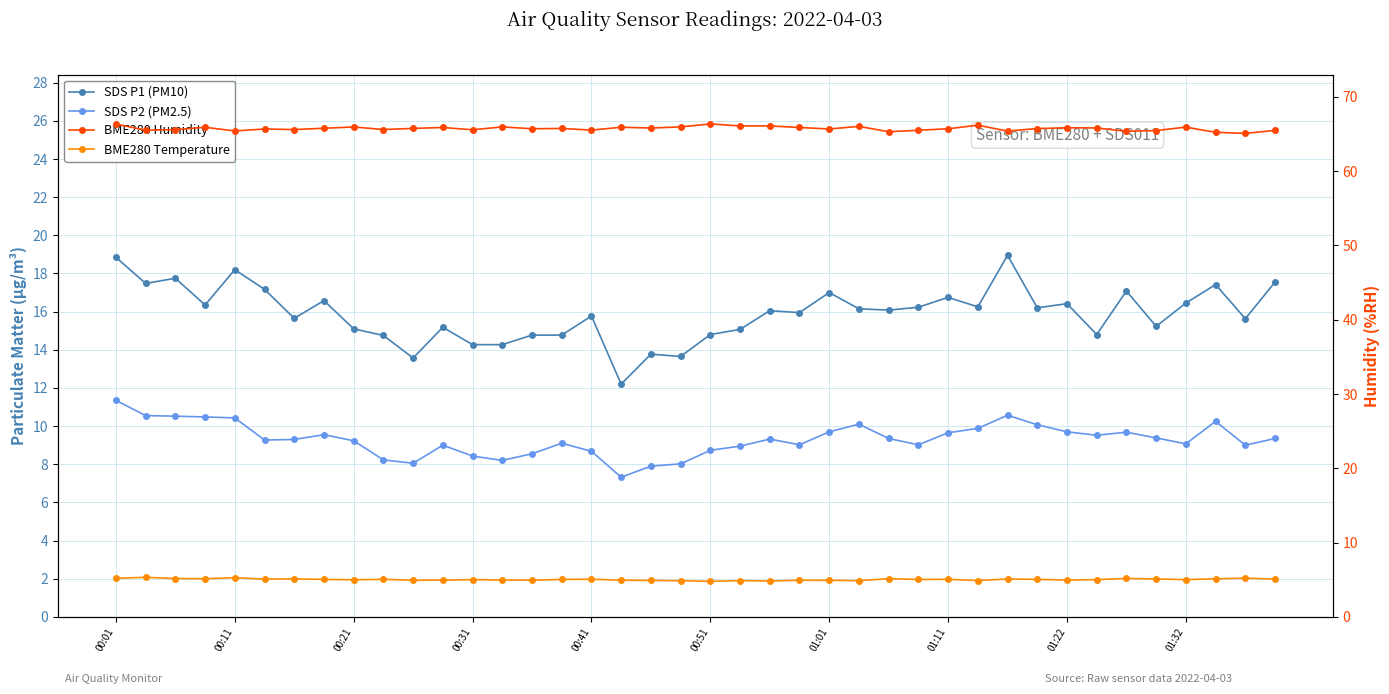

Rank the categories by BME280 Humidity value from highest to lowest.

20, 00:01, 29, 21, 22, 25, 13, 19, 01:22, 36, 00:31, 17, 11, 23, 32, 33, 18, 01:11, 10, 15, 31, 14, 28, 00:51, 24, 01:32, 01:01, 00:21, 12, 16, 00:11, 27, 39, 35, 00:41, 30, 34, 26, 37, 38